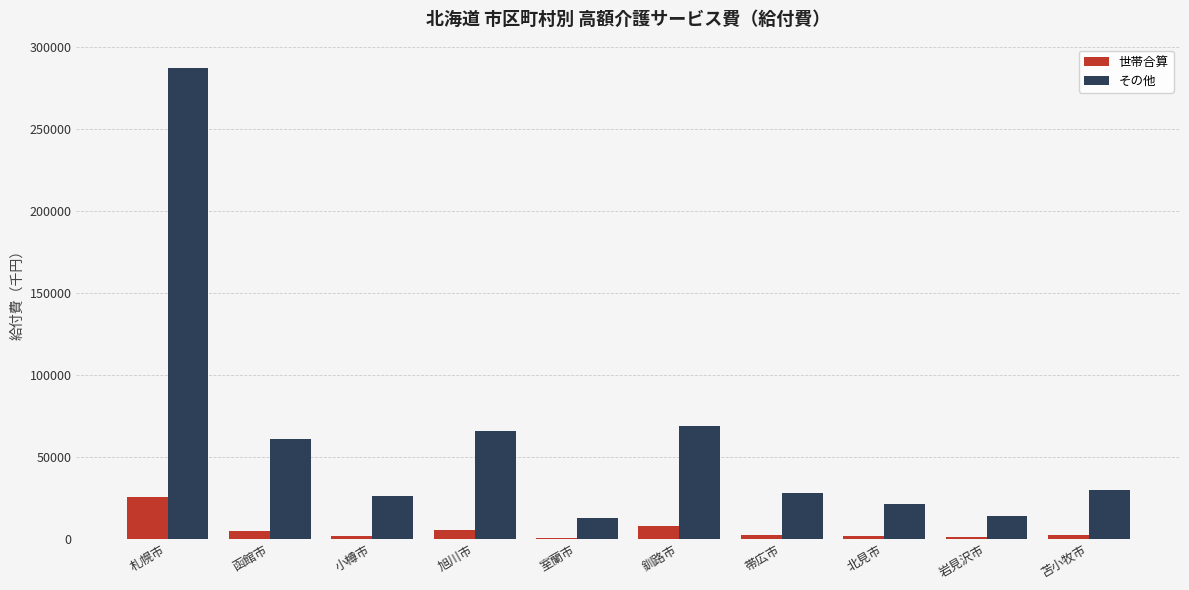

At which category does the chart reach its peak across all series?

札幌市